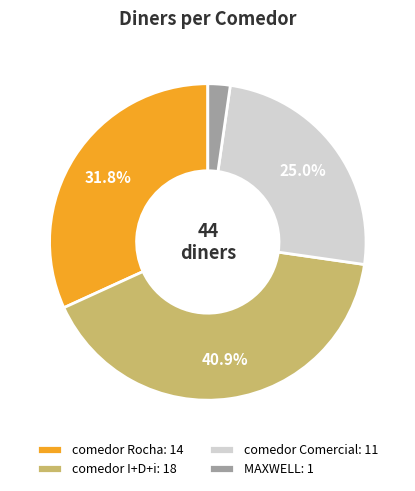

How many segments does this pie chart have?

4